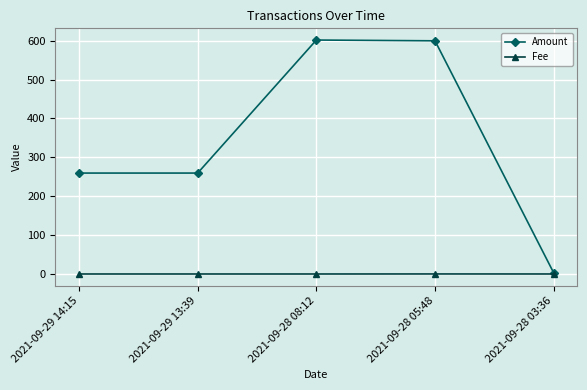

What is the difference between the maximum and minimum values in the Amount series?

598.5